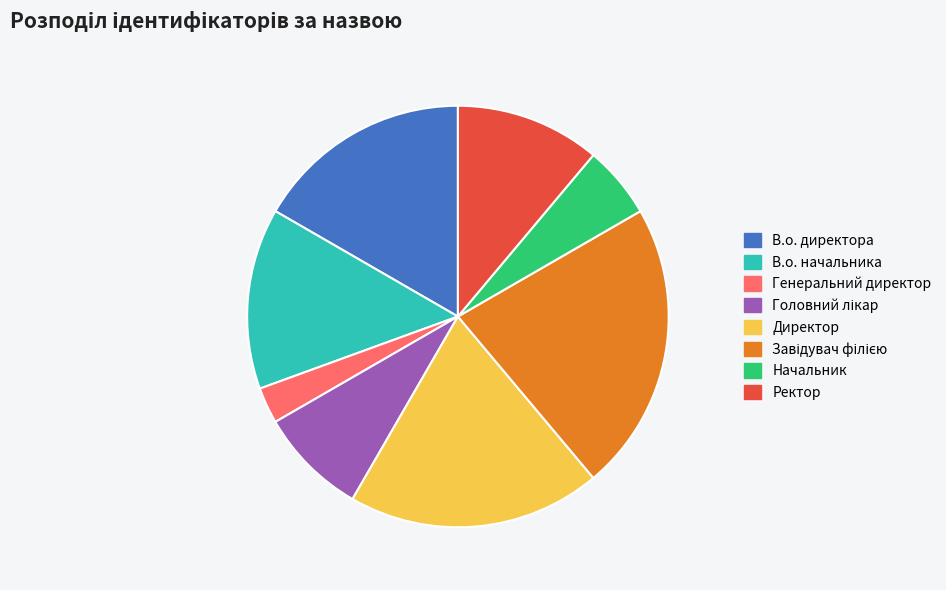

Is it true that В.о. директора is 10% of the pie?

False